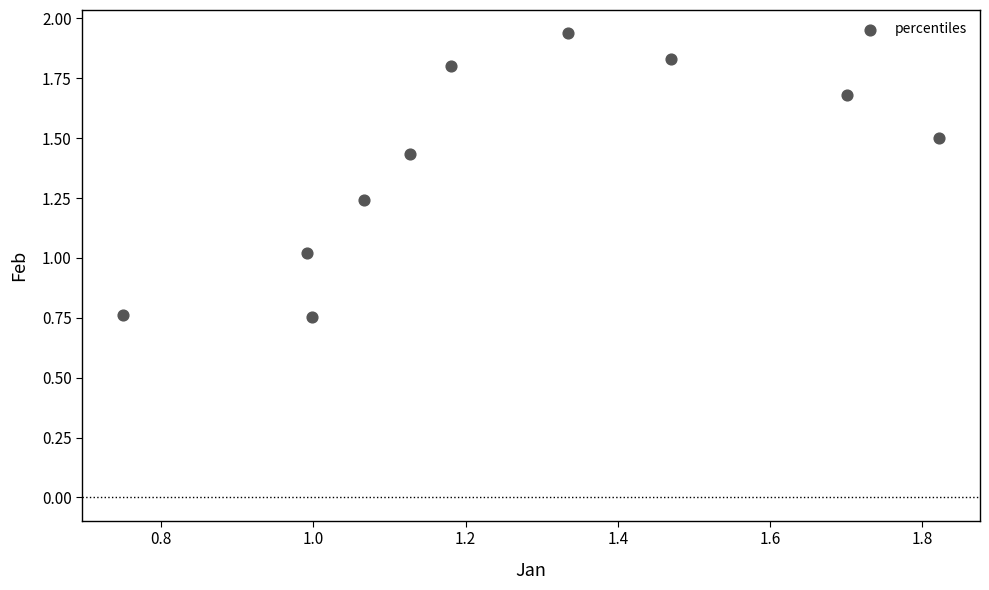

What is the range of X values (max minus min)?

1.1